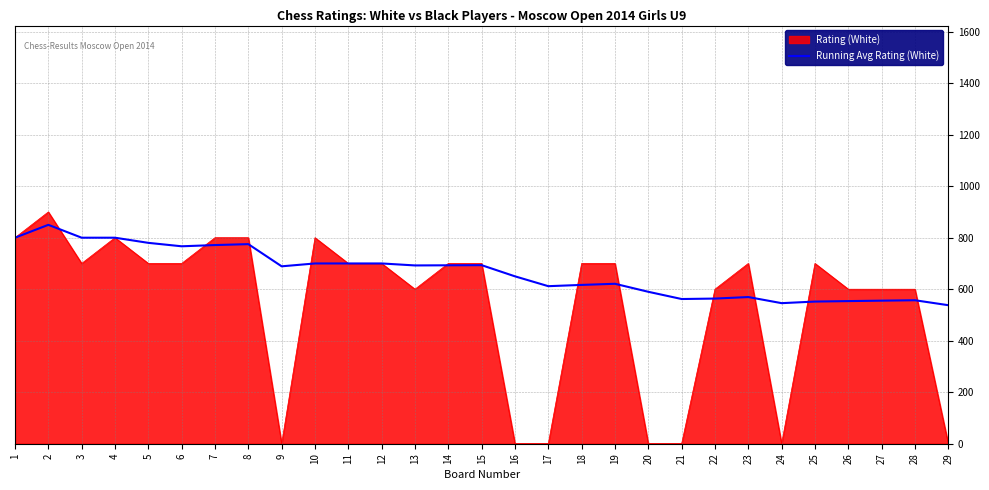

How many lines are shown in the chart?

2